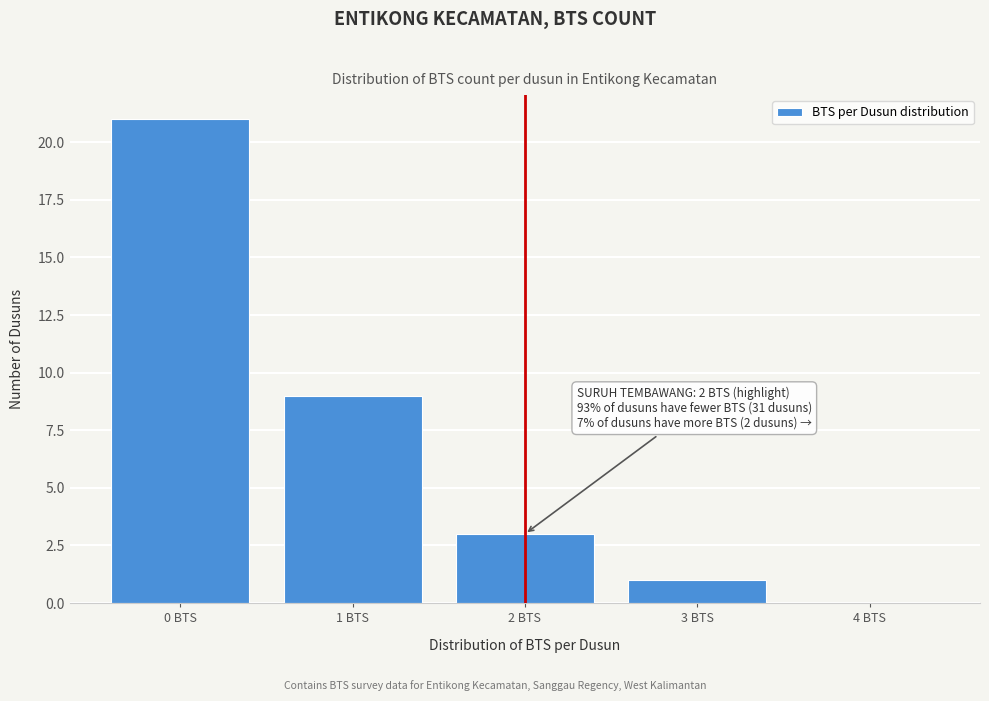

Over which range of the x-axis is the bar tallest?

-0.5 to 0.5